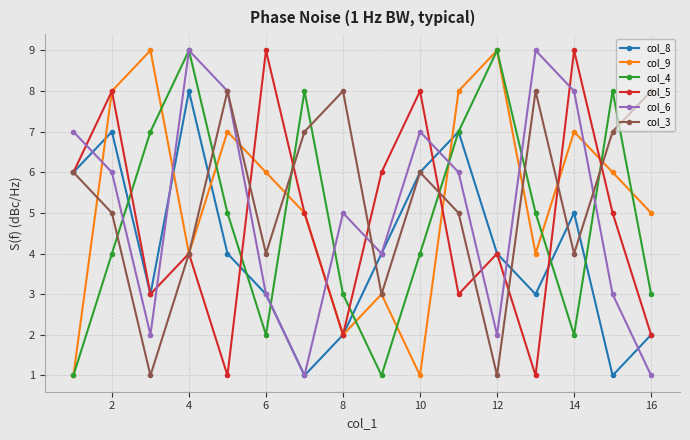

Count the col_6 values in the range 3 to 8.

10